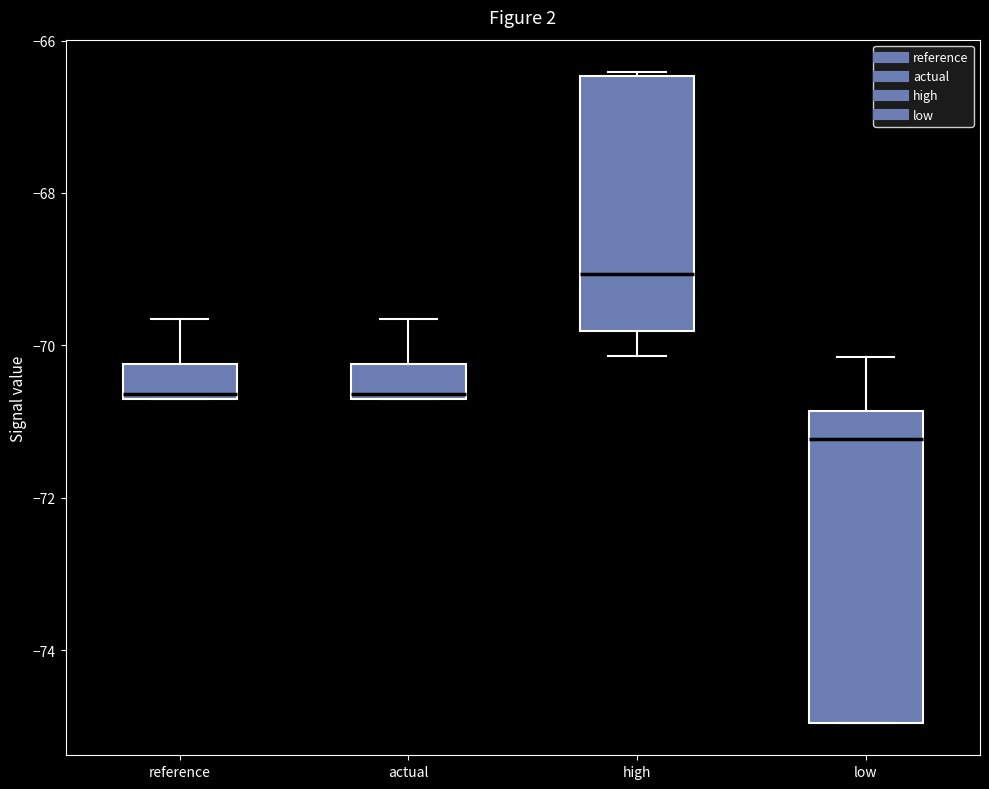

Which box is the tallest, from its lower edge to its upper edge?

low